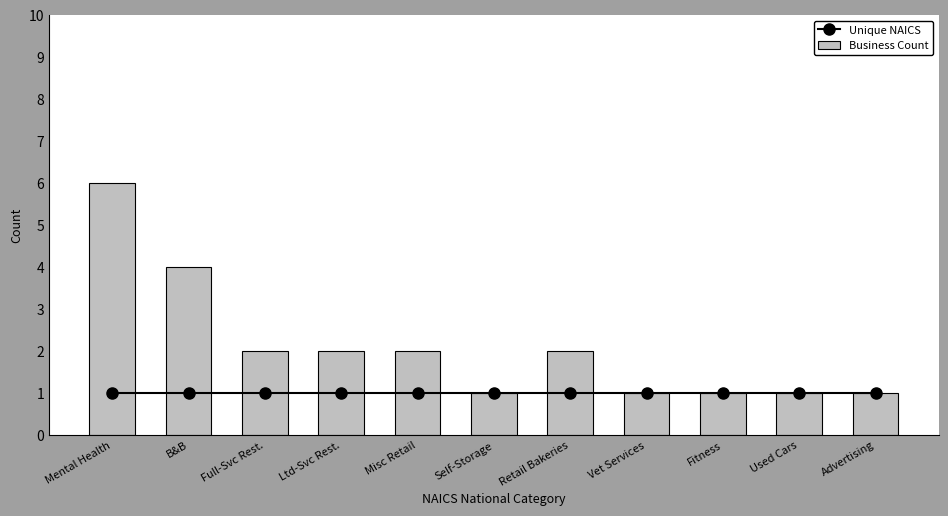

Between Vet Services and Used Cars, which is larger?

Vet Services